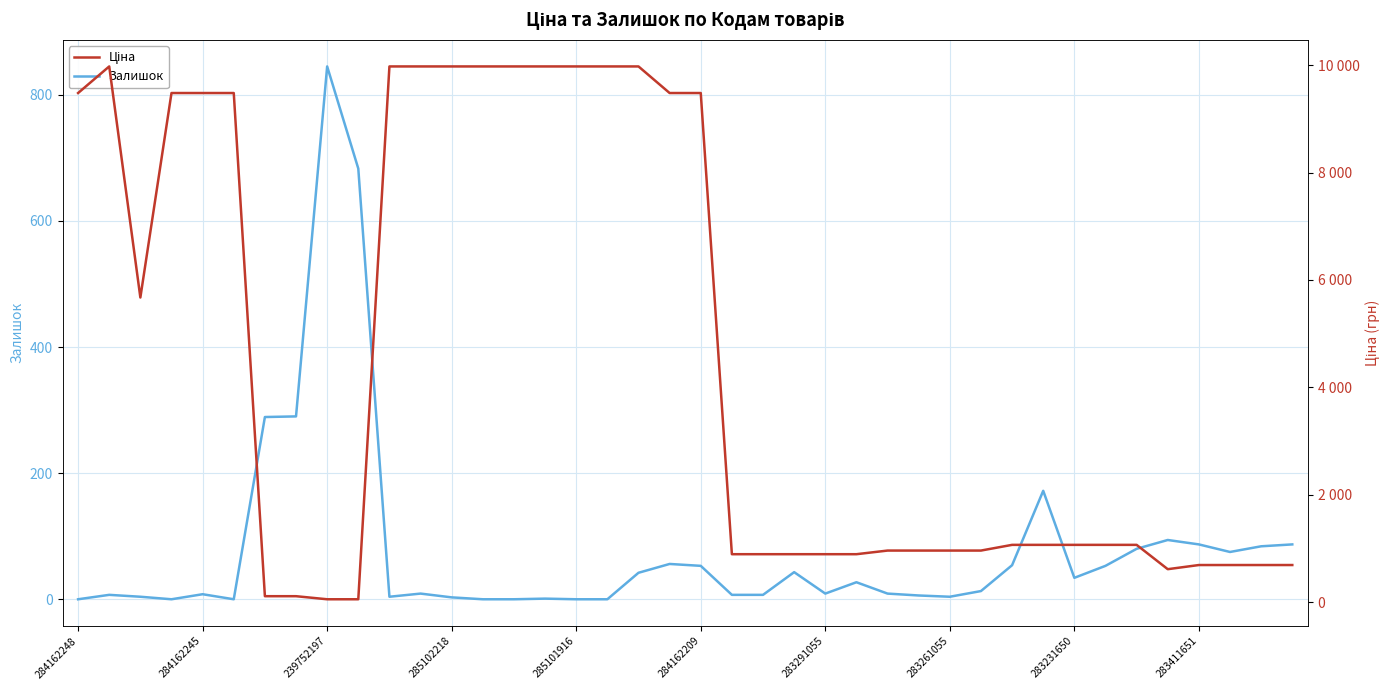

What value does the Ціна series have at 35?

617.0